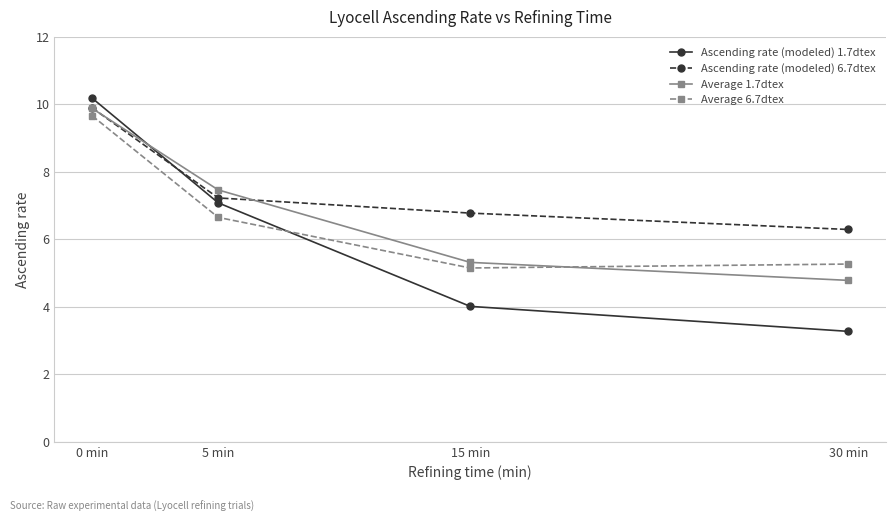

Rank the categories by Ascending rate (modeled) 1.7dtex value from lowest to highest.

30 min, 15 min, 5 min, 0 min